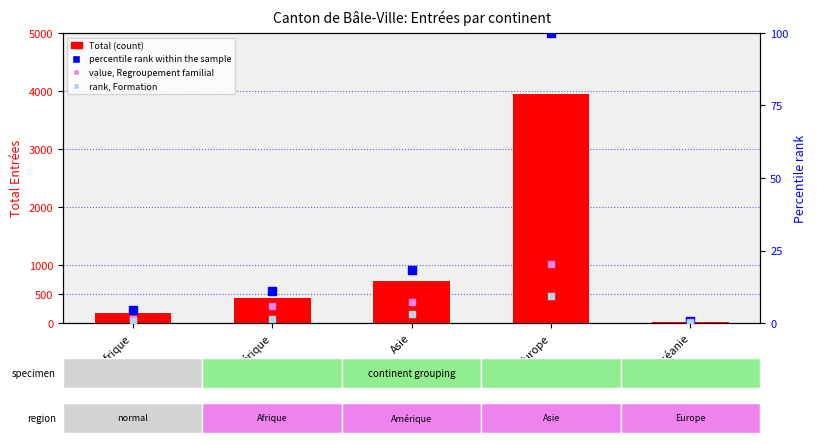

Which series contains the highest Y value?

Total